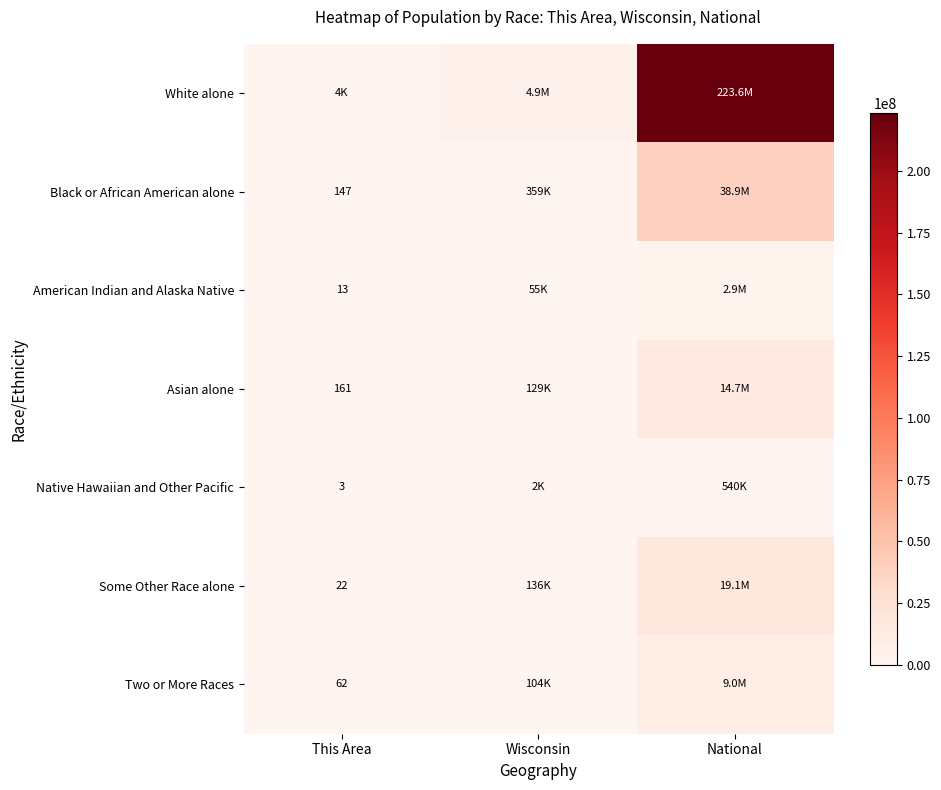

At how many categories does at least one series exceed 197343135?

1